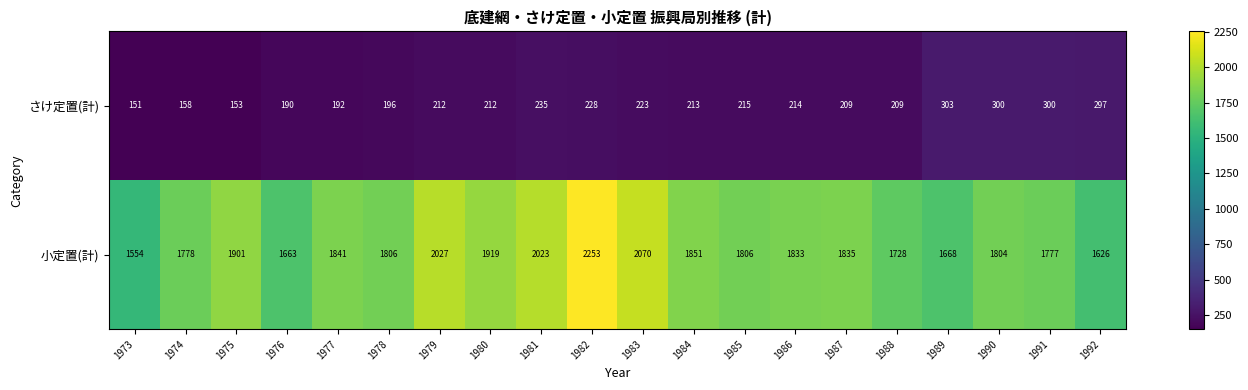

What is the sum of the 小定置(計) values at 1981 and 1979?

4050